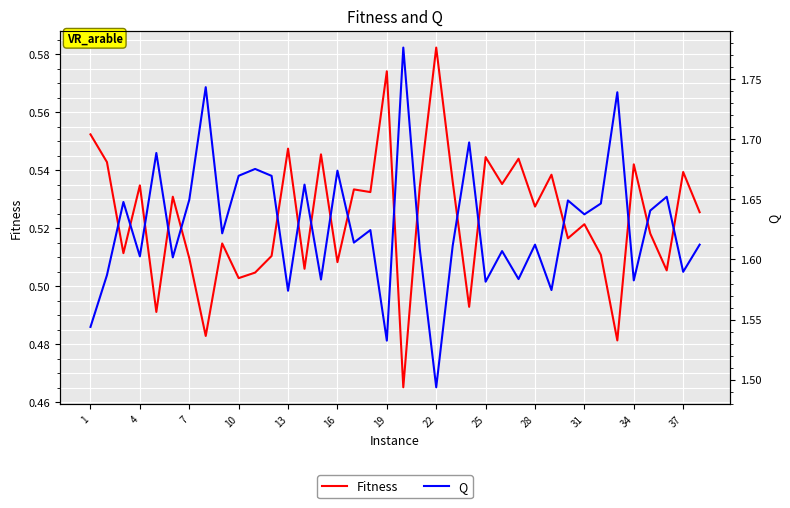

True or false: Fitness and Q intersect in this chart.

False